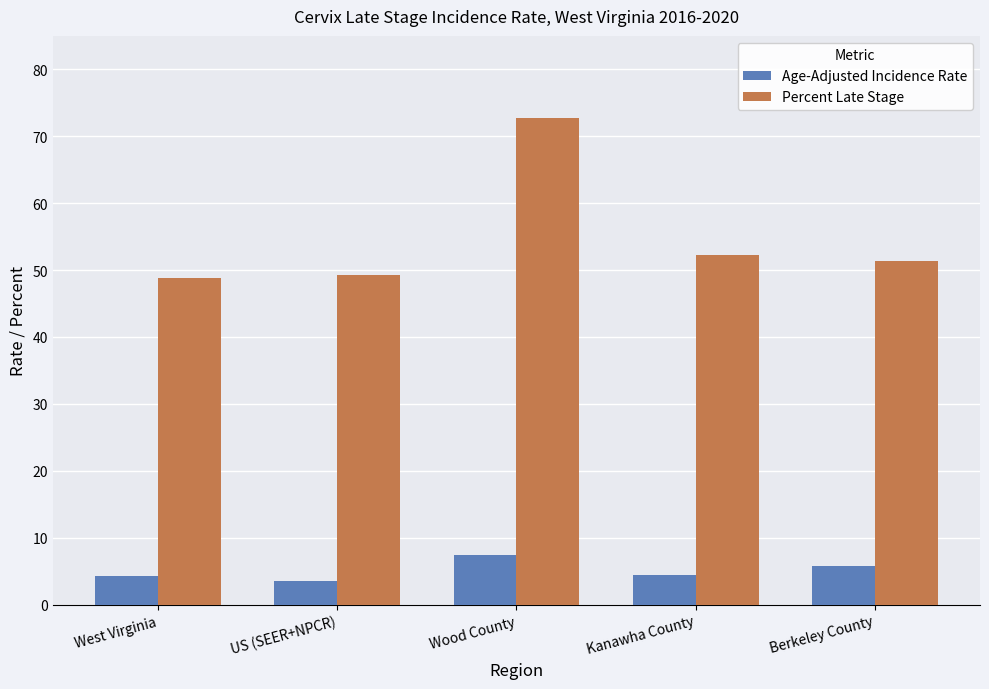

The value of Percent Late Stage at West Virginia is 48.8. True or false?

True